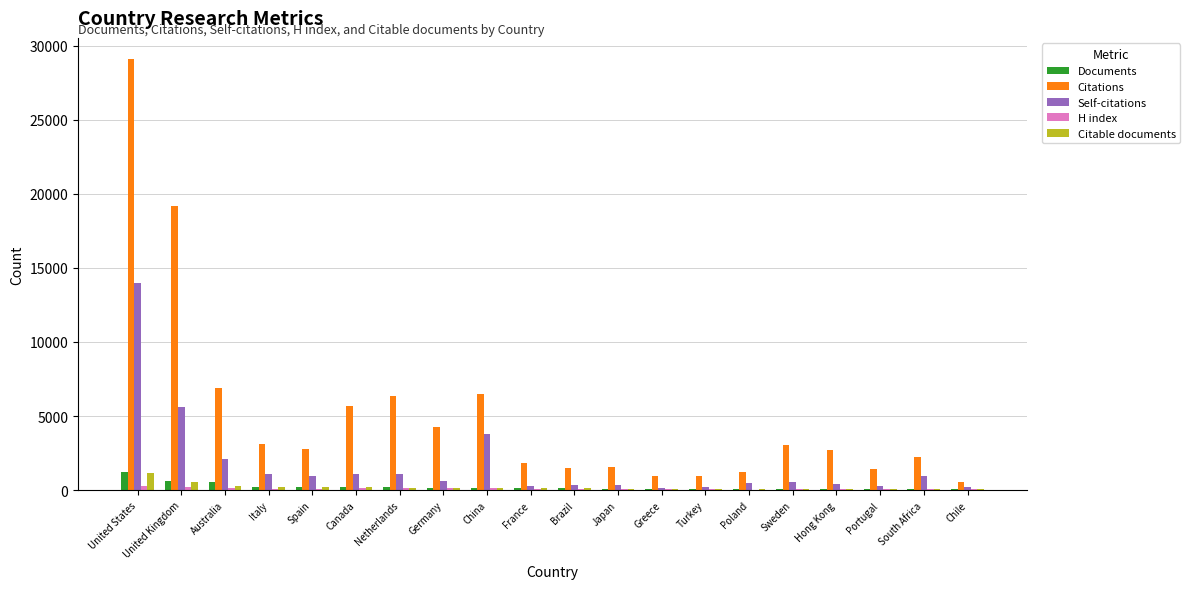

Count the number of categories in the chart.

20